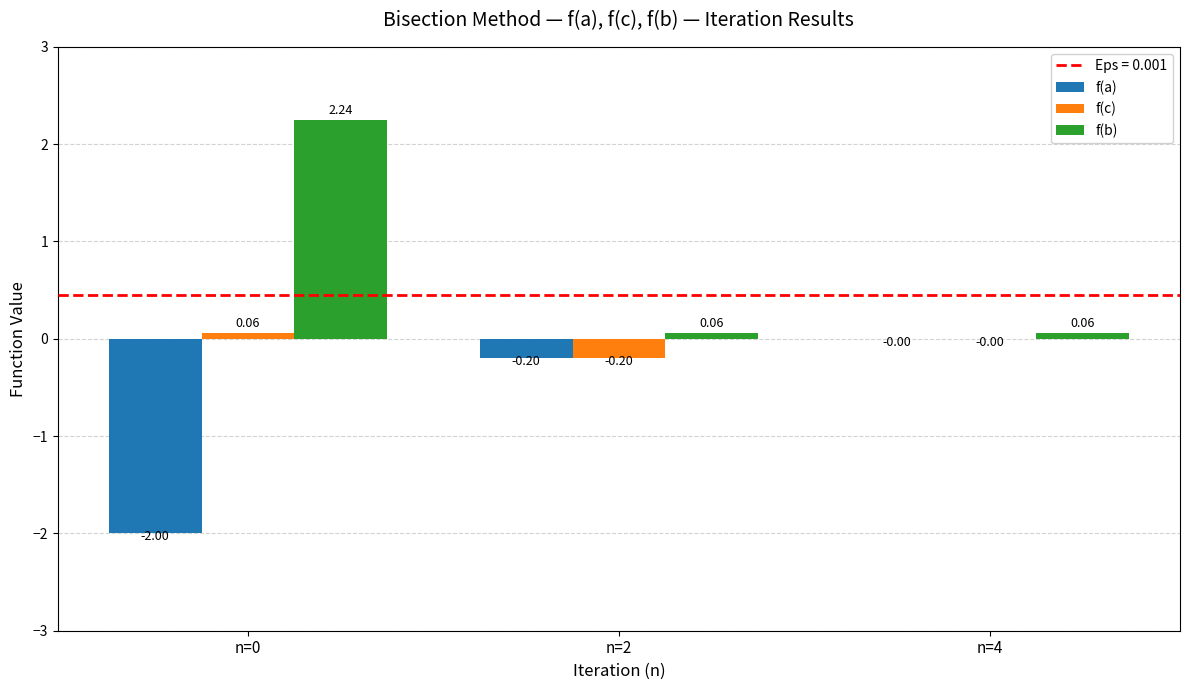

Which series has the largest total across all categories?

f(b)